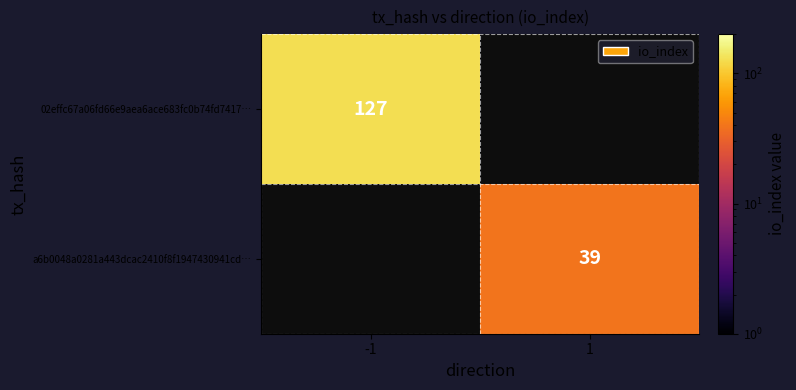

Is the value of a6b0048a0281a443dcac2410f8f1947430941cd… at 1 greater than the value of 02effc67a06fd66e9aea6ace683fc0b74fd7417… at -1?

No